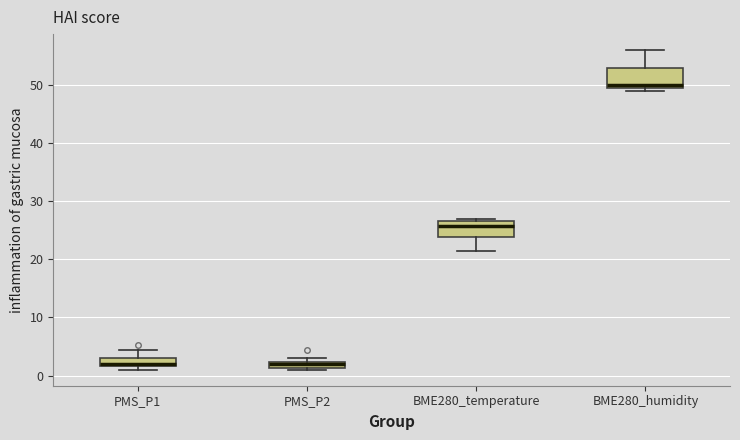

Where is the upper edge of the box for BME280_humidity on the y-axis? The values are not printed on the chart, so give them approximately, as read against the axis.

53